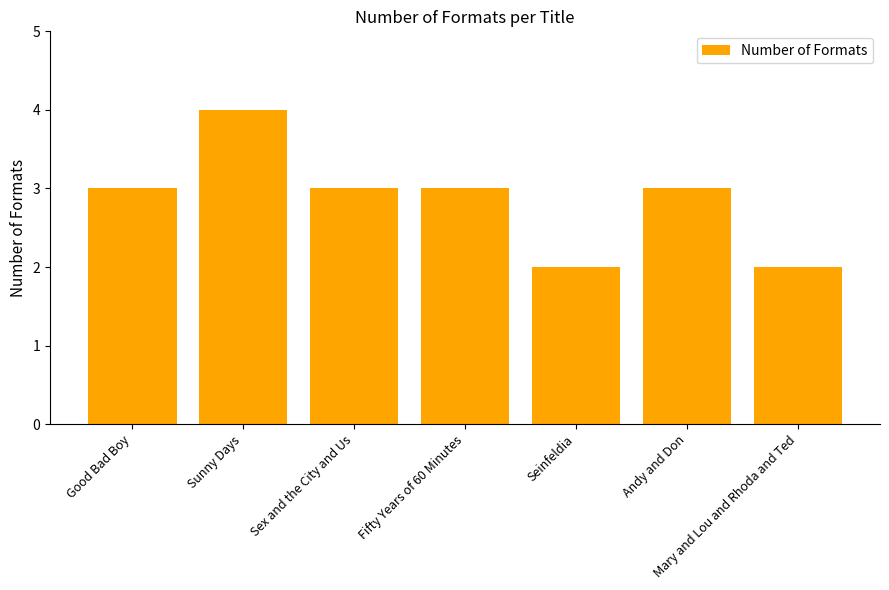

What is the sum of all values?

20